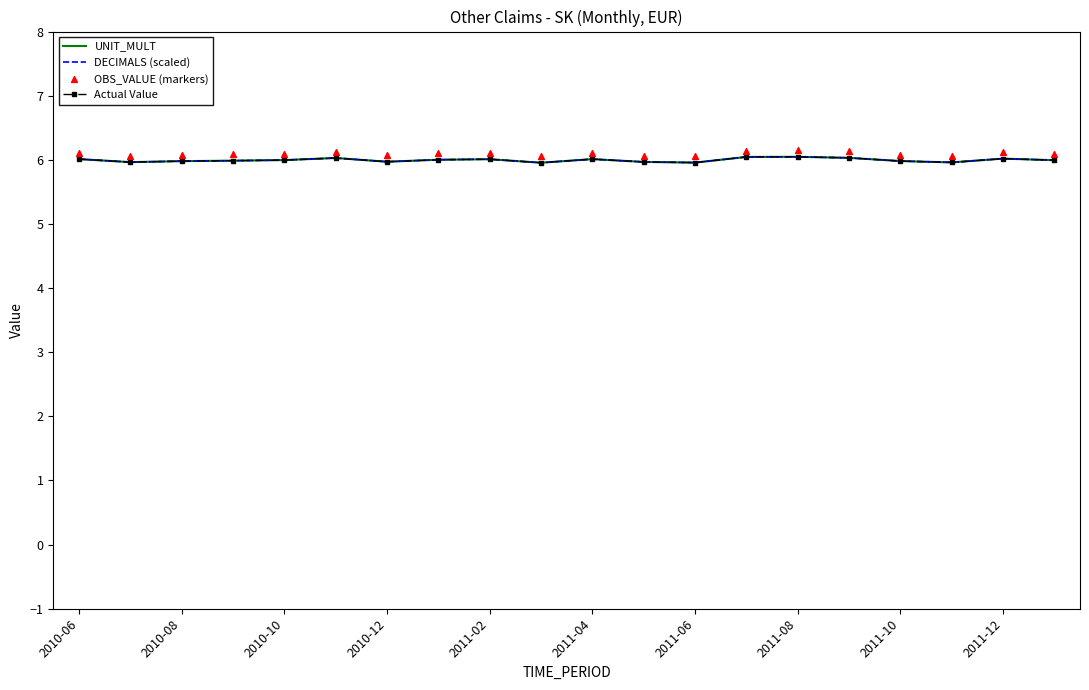

Which series has the widest spread of Y values?

UNIT_MULT